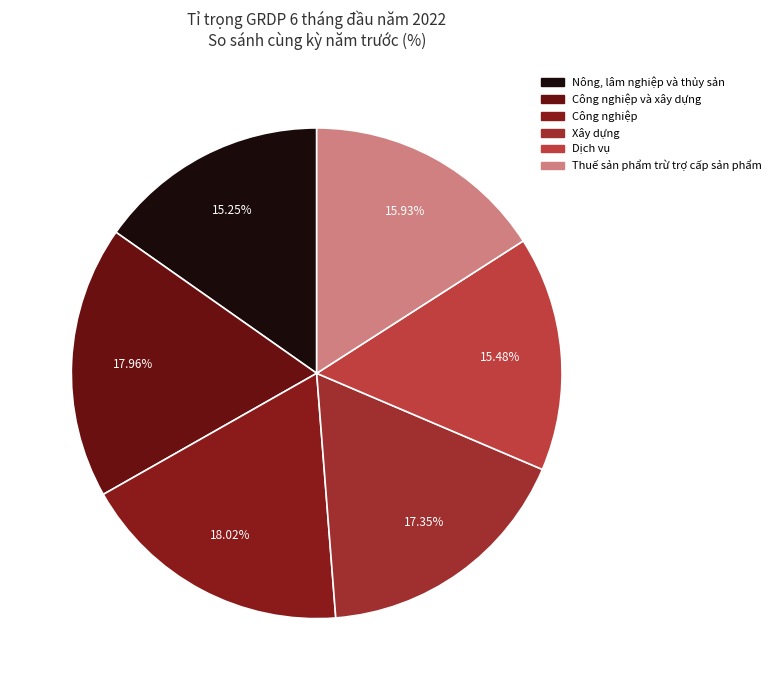

To the nearest percent, what is the difference between the largest and smallest slice percentages?

3%